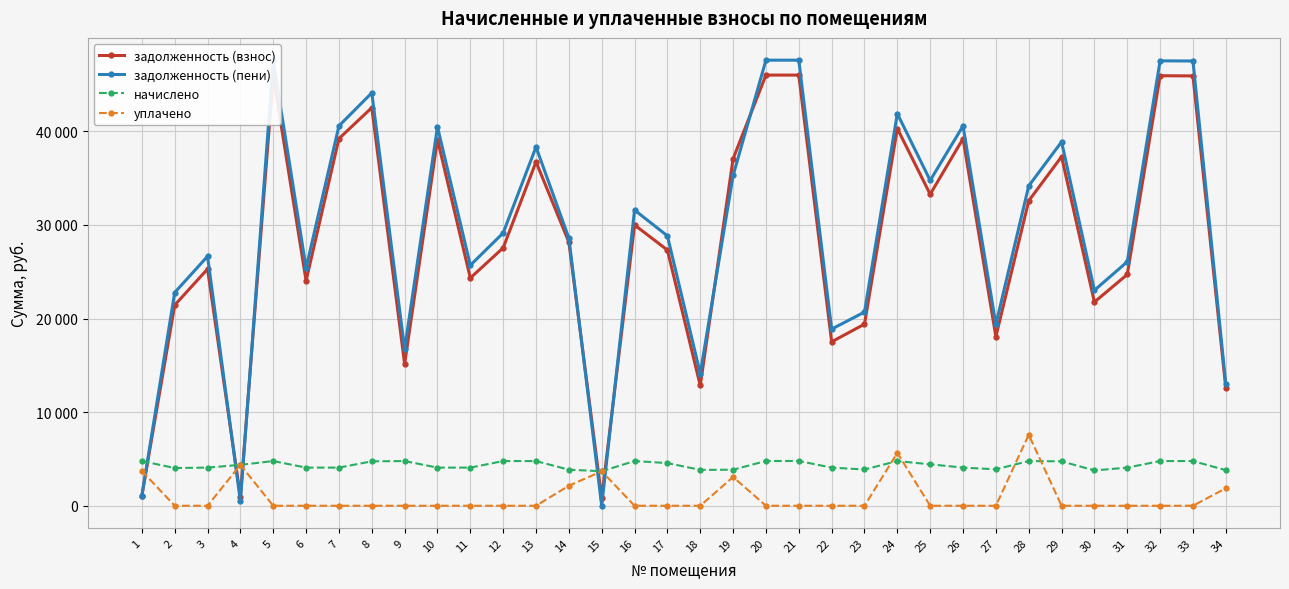

Does the chart have visible grid lines?

Yes